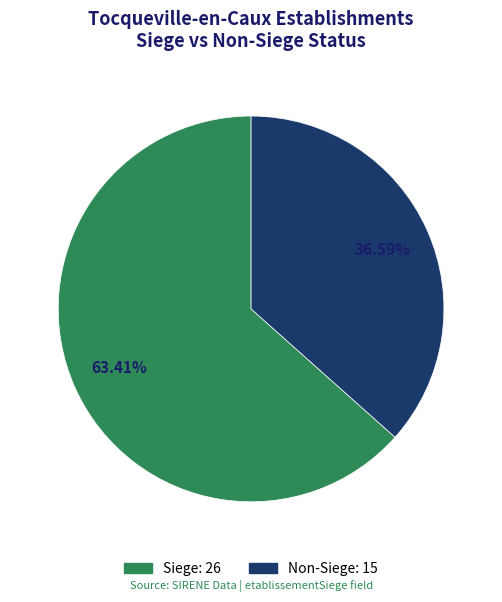

Is there a majority slice in this chart?

Yes